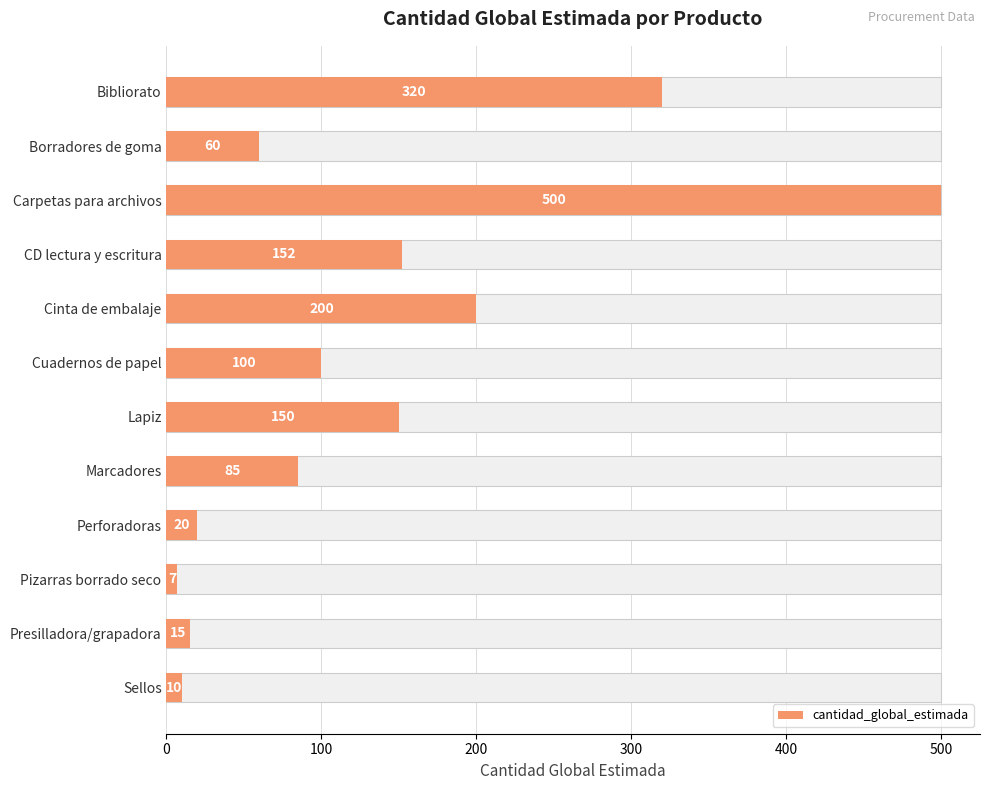

Reading left to right, transcribe all the data shown in this chart.

320	60	500	152	200	100	150	85	20	7	15	10